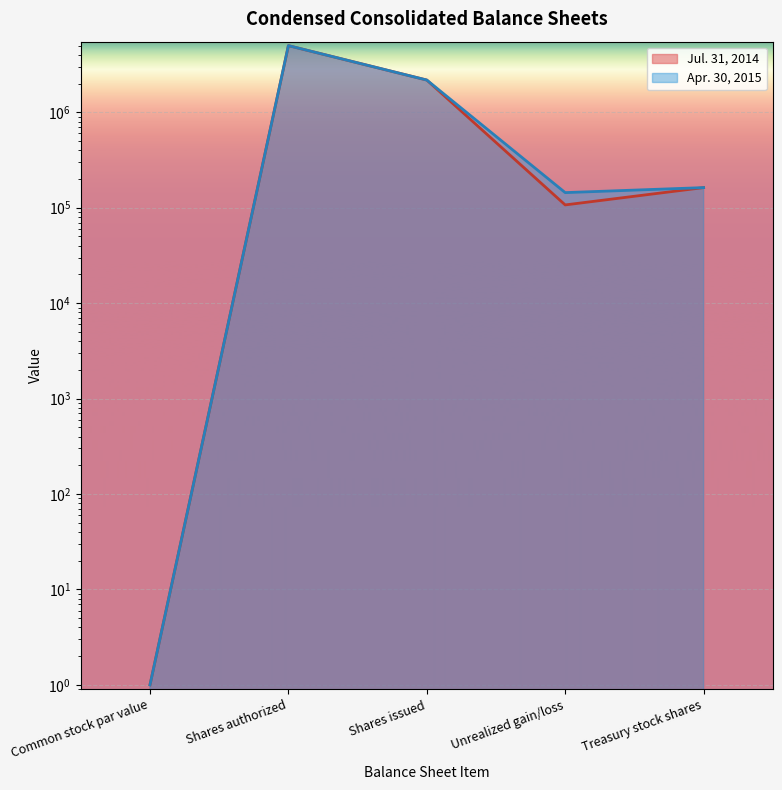

The Jul. 31, 2014 series shows 1336886 at Shares issued. True or false?

False